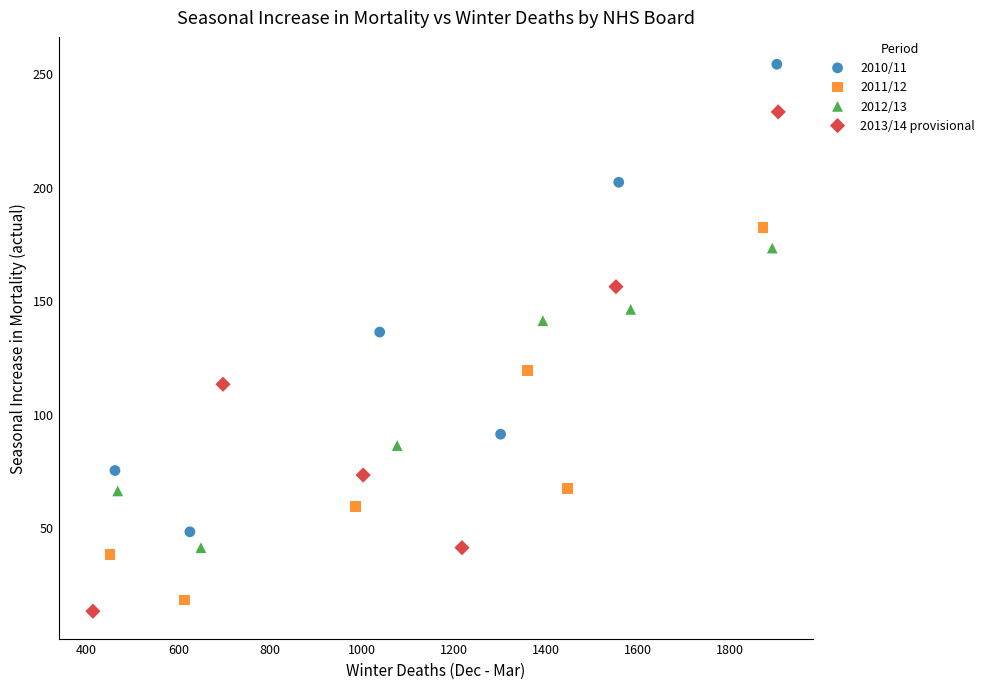

Which series contains the highest Y value?

2010/11